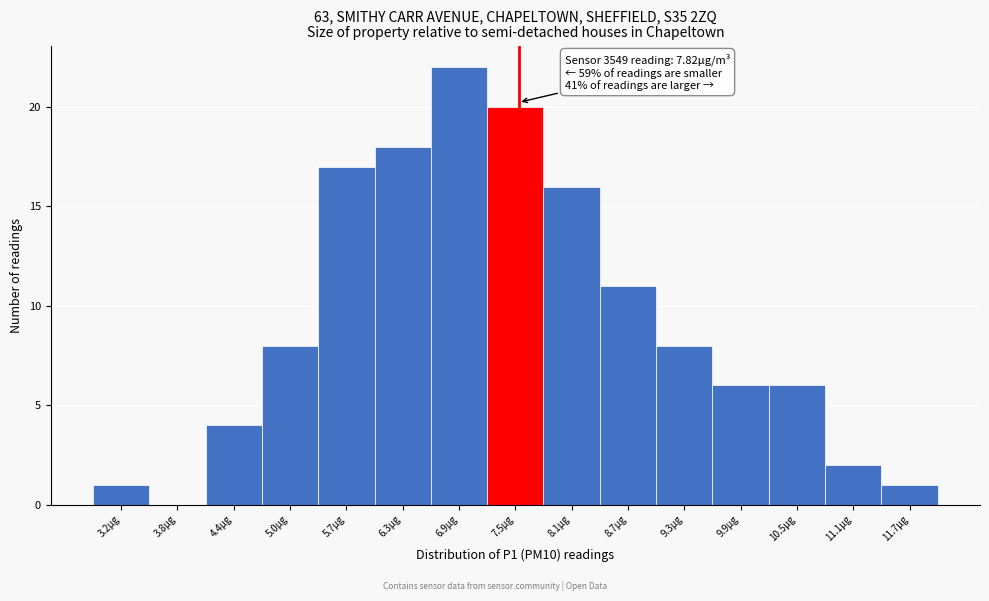

Reading right to left, extract all data points from this chart.

11.7μg=1	11.1μg=2	10.5μg=6	9.9μg=6	9.3μg=8	8.7μg=11	8.1μg=16	7.5μg=20	6.9μg=22	6.3μg=18	5.7μg=17	5.0μg=8	4.4μg=4	3.8μg=0	3.2μg=1